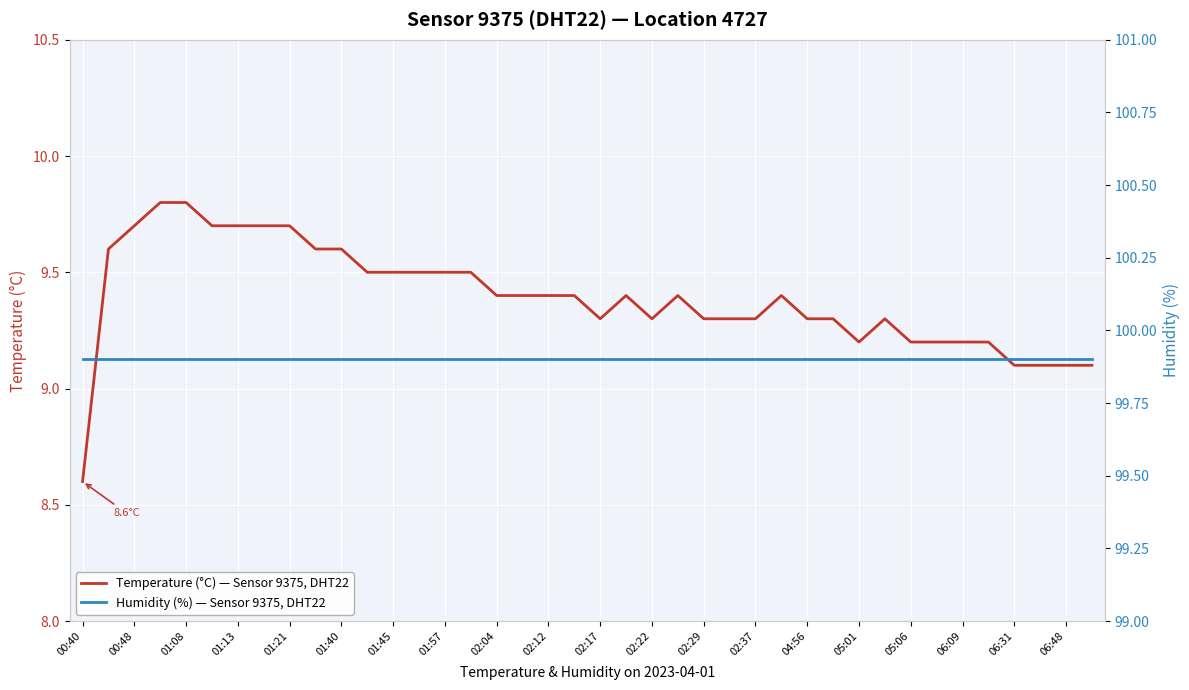

What is the greatest value displayed?

99.9